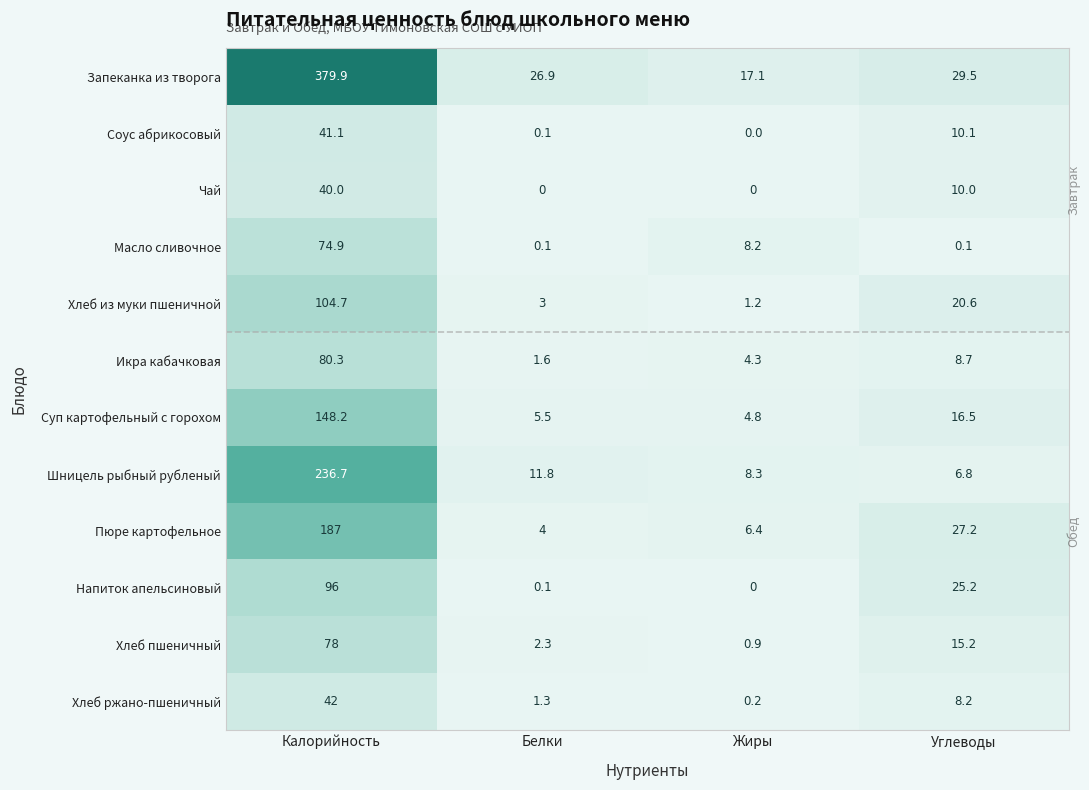

True or false: Пюре картофельное has a value of 2.4 at Белки.

False